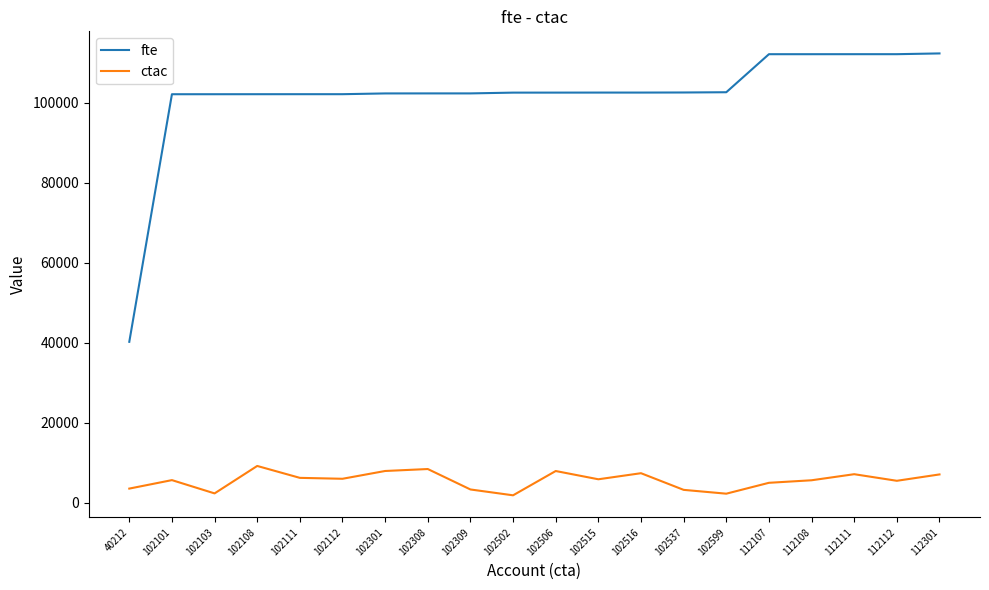

List the series in order of their peak value, highest first.

fte, ctac